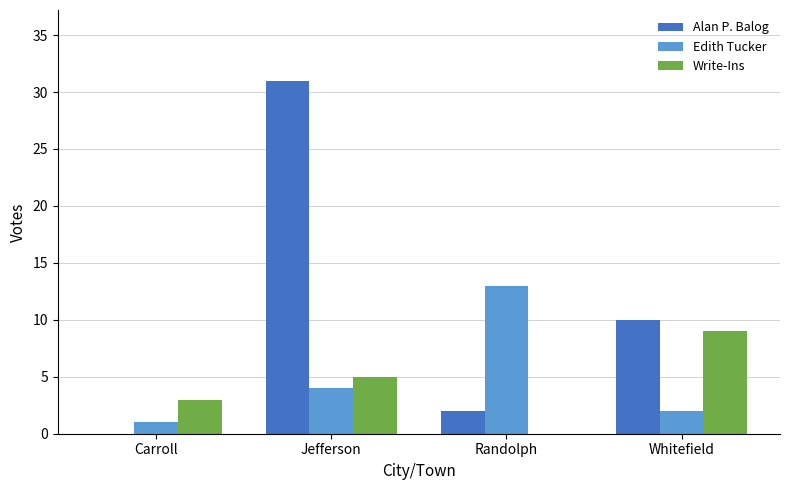

At which category is the sum across all series the highest?

Jefferson